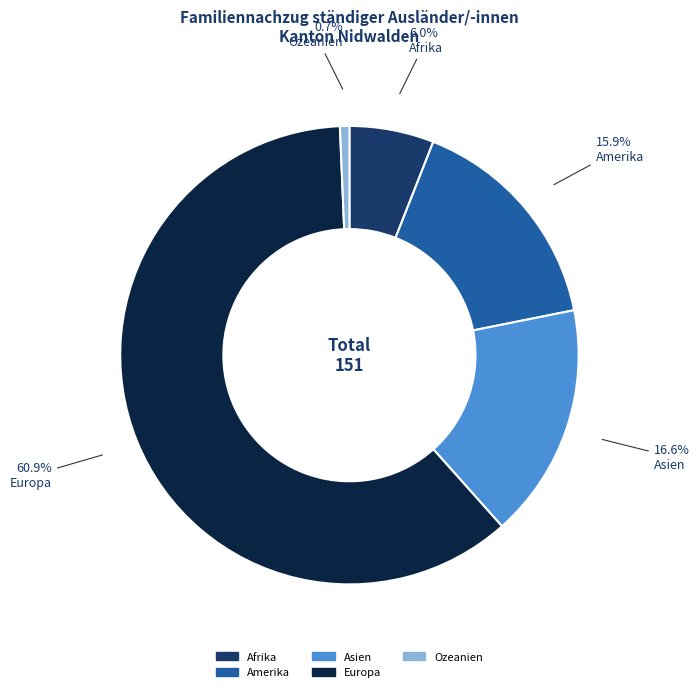

Is the sum of Afrika and Asien greater than half?

No